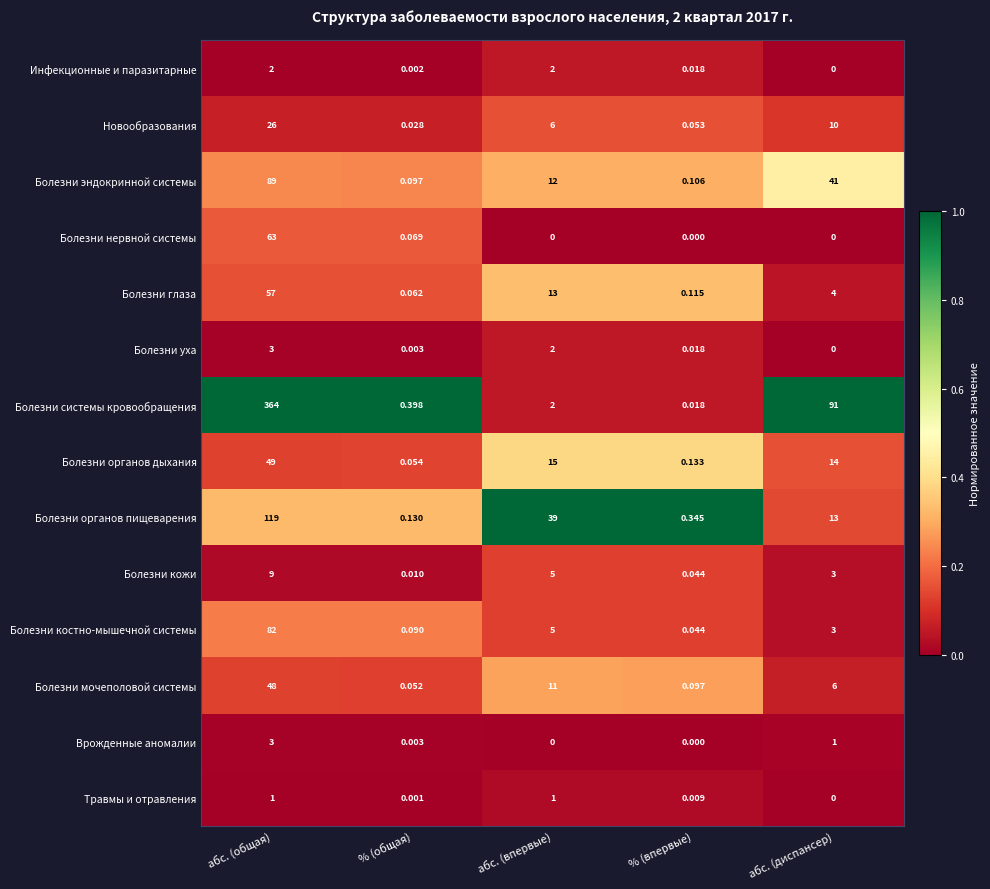

What is the total value across all series at абс. (диспансер)?

186.0